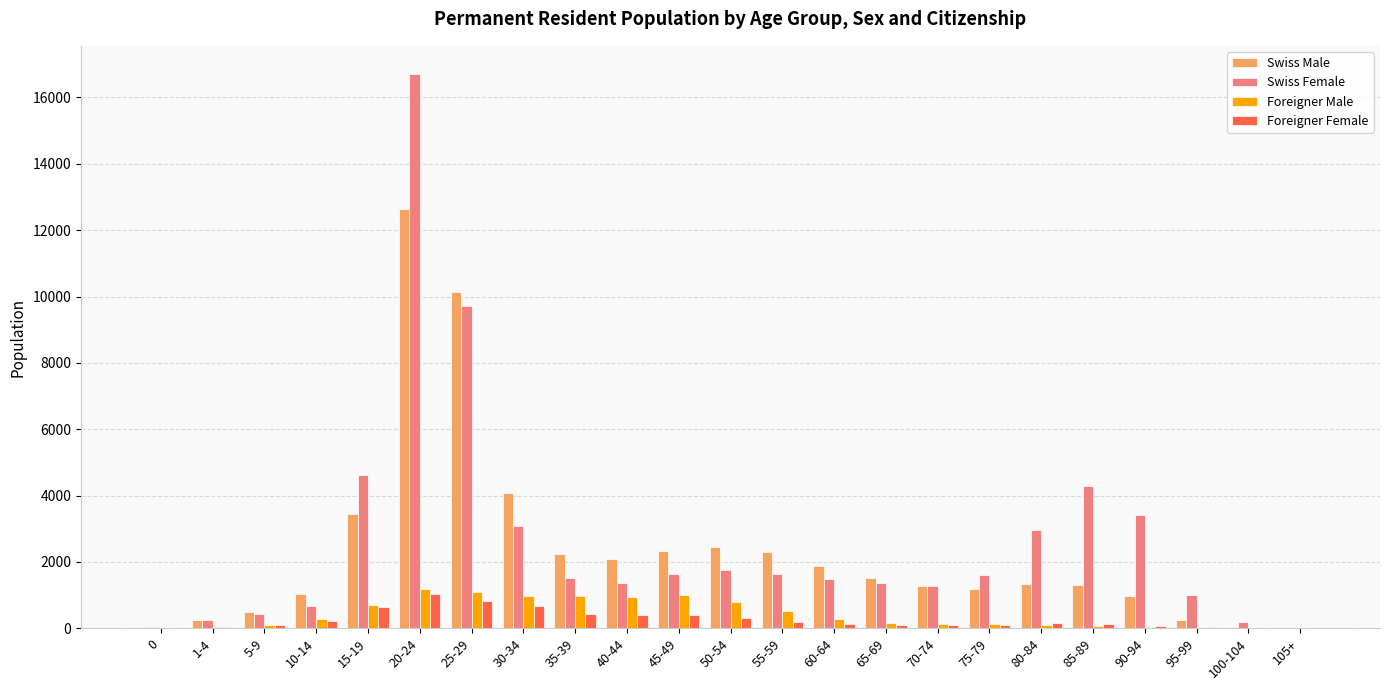

Is the value of Swiss Male at 30-34 greater than the value of Foreigner Female at 45-49?

Yes